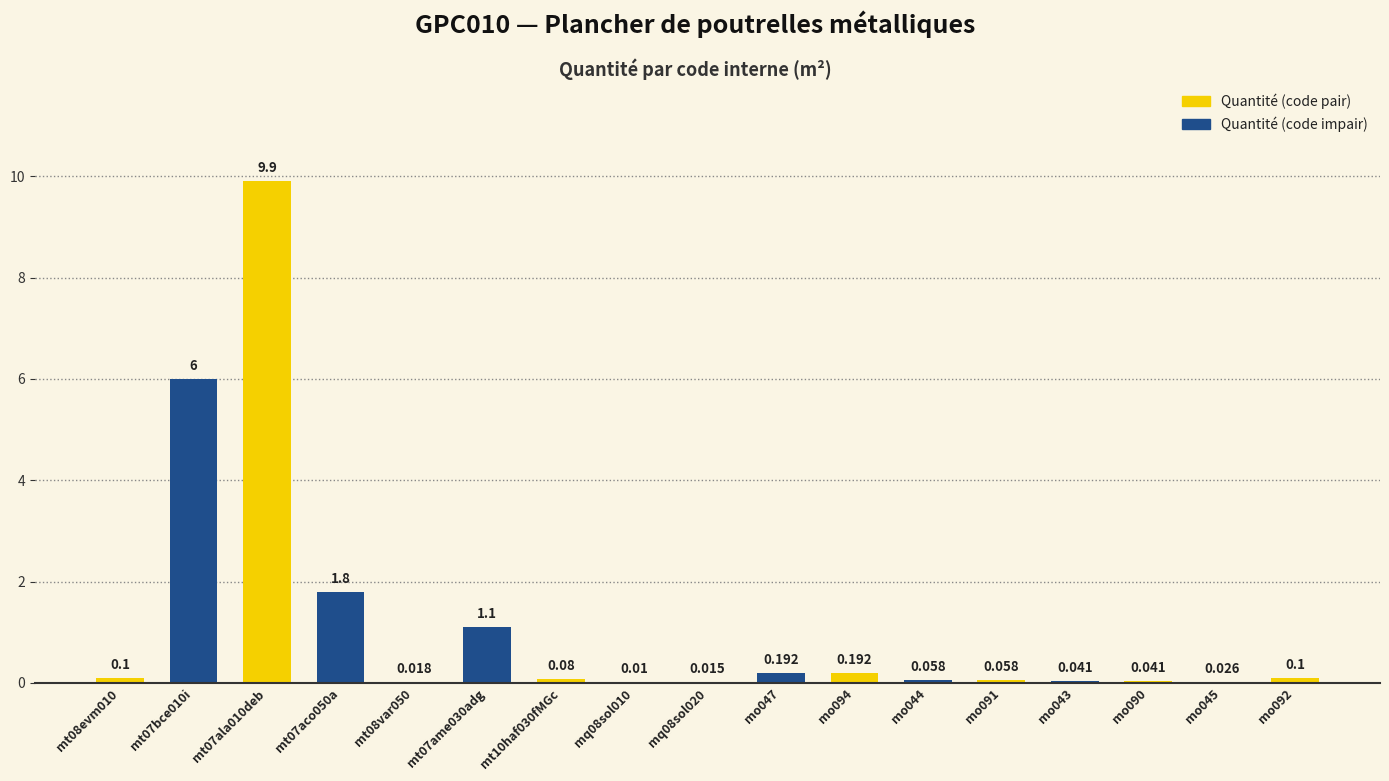

What is the change in value from mo047 to mo092?

-0.1